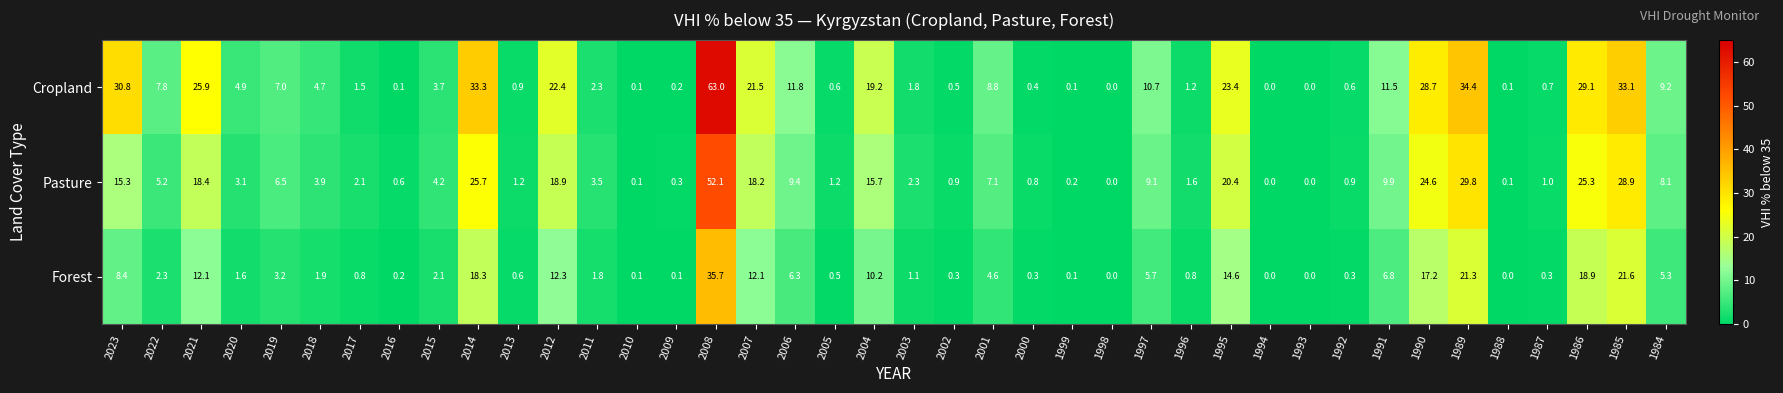

At which category is the sum across all series the highest?

2008